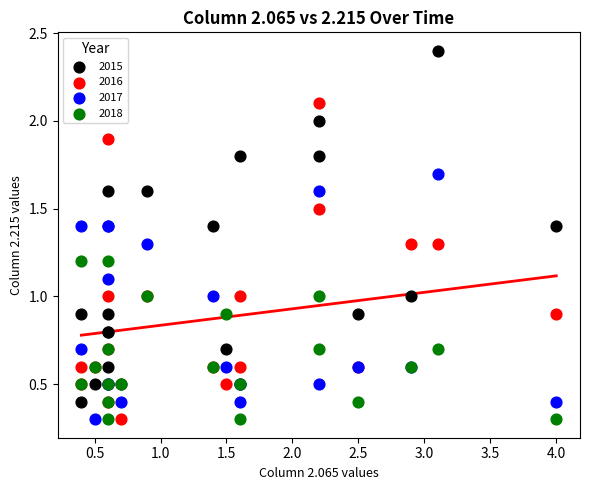

What are all the series names shown in the legend?

2015, 2016, 2017, 2018